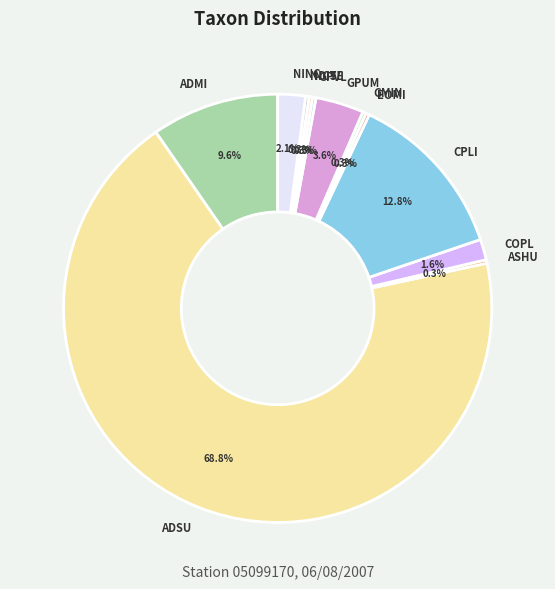

How many slices are in this pie chart?

12